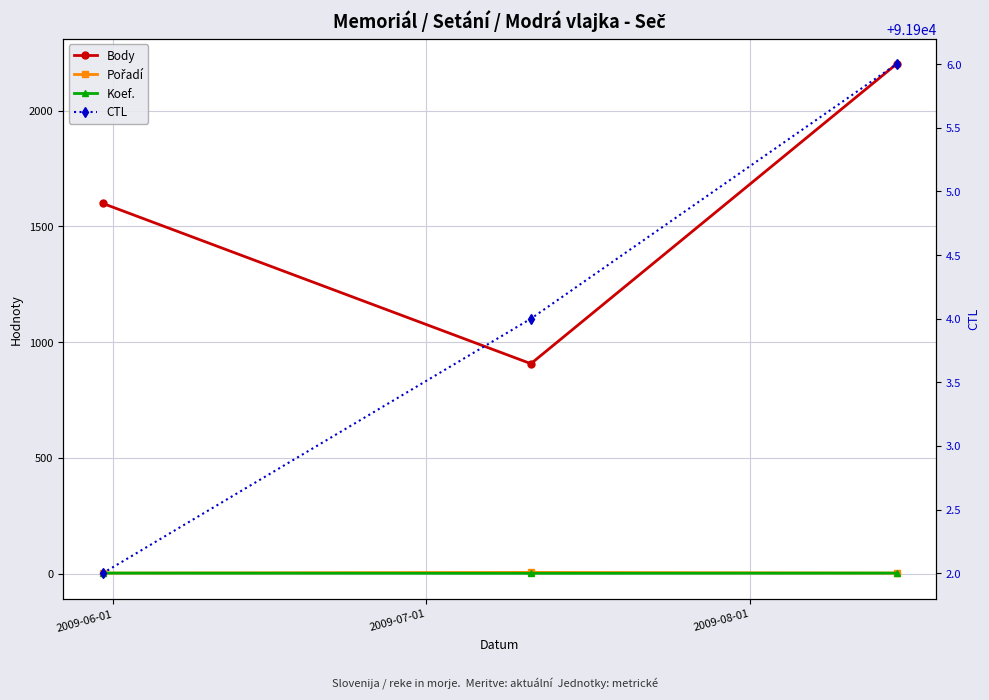

How many values in the CTL series are below 91904?

1